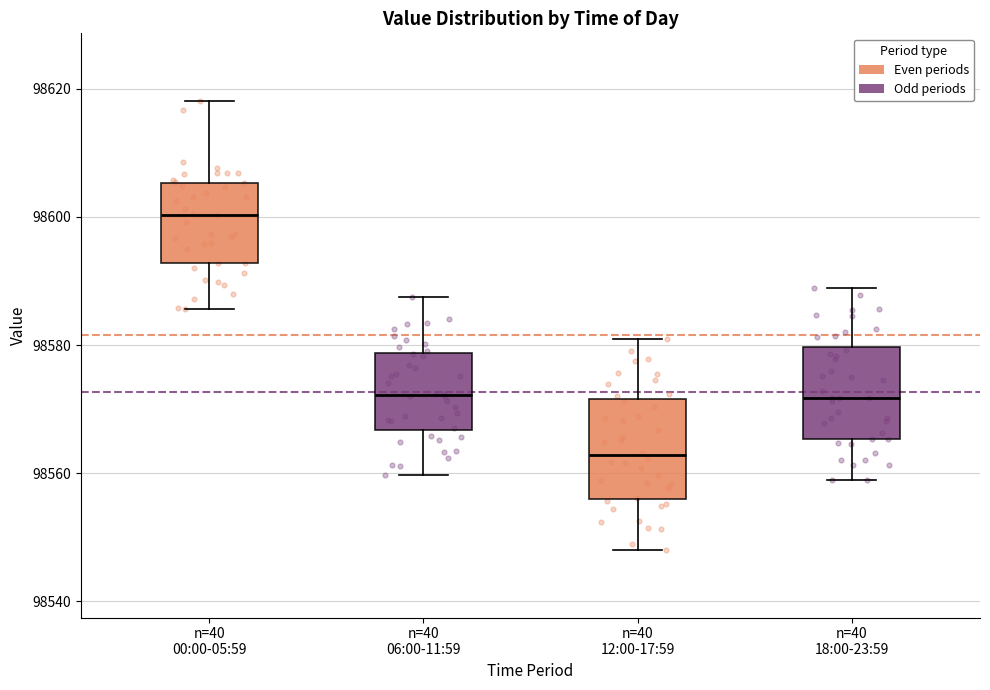

Reading left to right, transcribe this box plot: for each box, give where its median line is, the range the box spans, and where its two whiskers end, as read against the y-axis. The values are not printed on the chart, so give them approximately, as read against the axis.

n=40 00:00-05:59: median 98600, box 98592 to 98606, whiskers 98586 to 98618
n=40 06:00-11:59: median 98572, box 98566 to 98578, whiskers 98560 to 98588
n=40 12:00-17:59: median 98562, box 98556 to 98572, whiskers 98548 to 98582
n=40 18:00-23:59: median 98572, box 98566 to 98580, whiskers 98558 to 98588